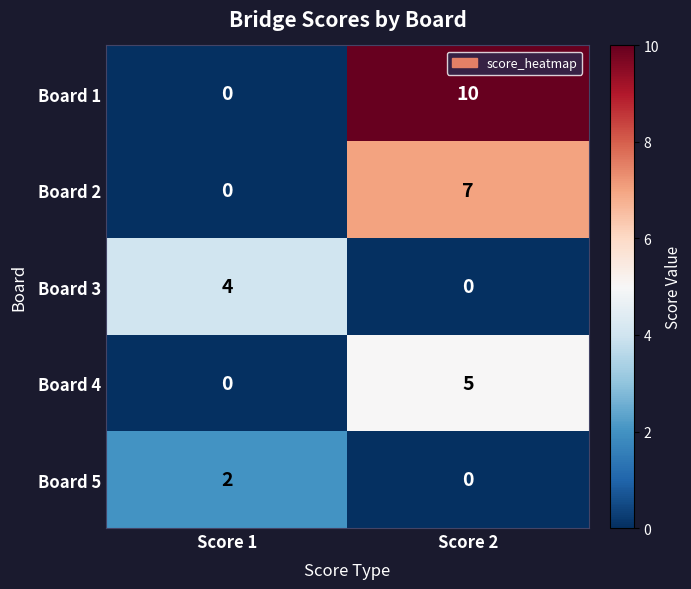

Which category has the highest value across all series?

Score 2